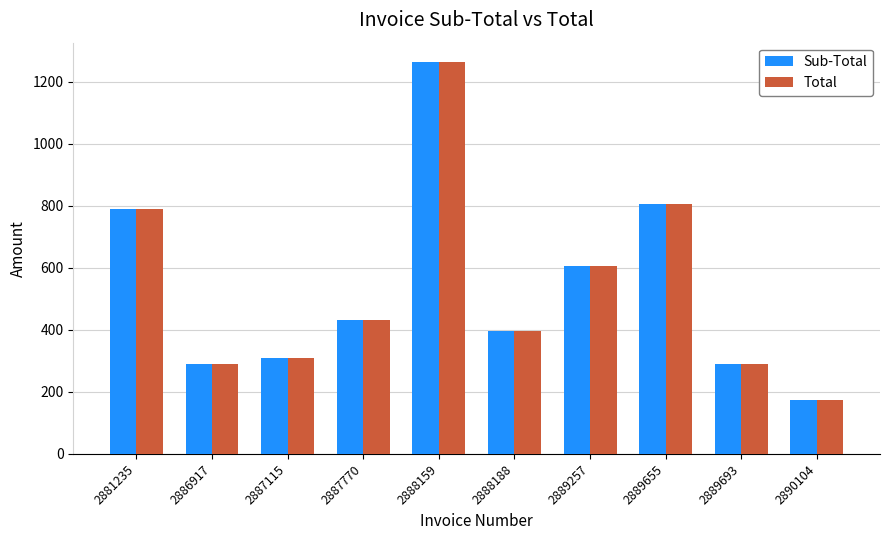

What is the sum of all Total values?

5354.0